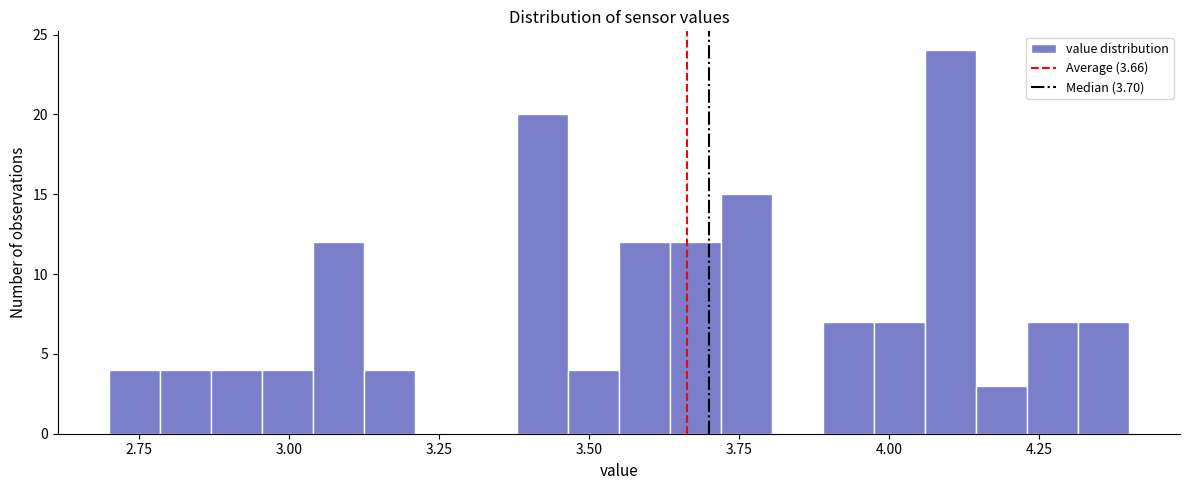

Around what value on the x-axis is the tallest bar? Give the approximate position of its centre, as read against the axis.

4.10